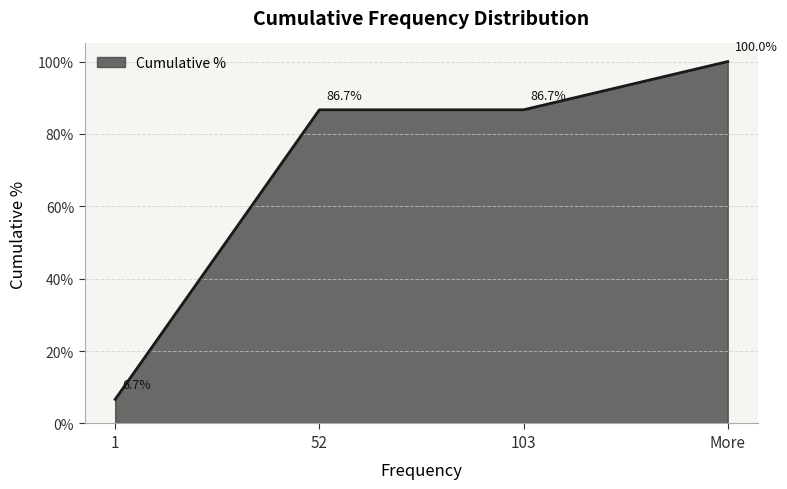

Is this an area chart (filled region under the line)?

Yes